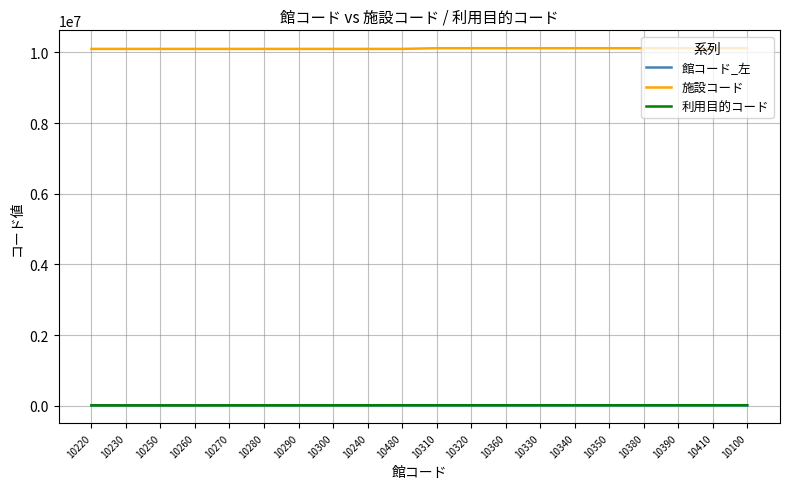

What is the greatest value displayed?

10120110